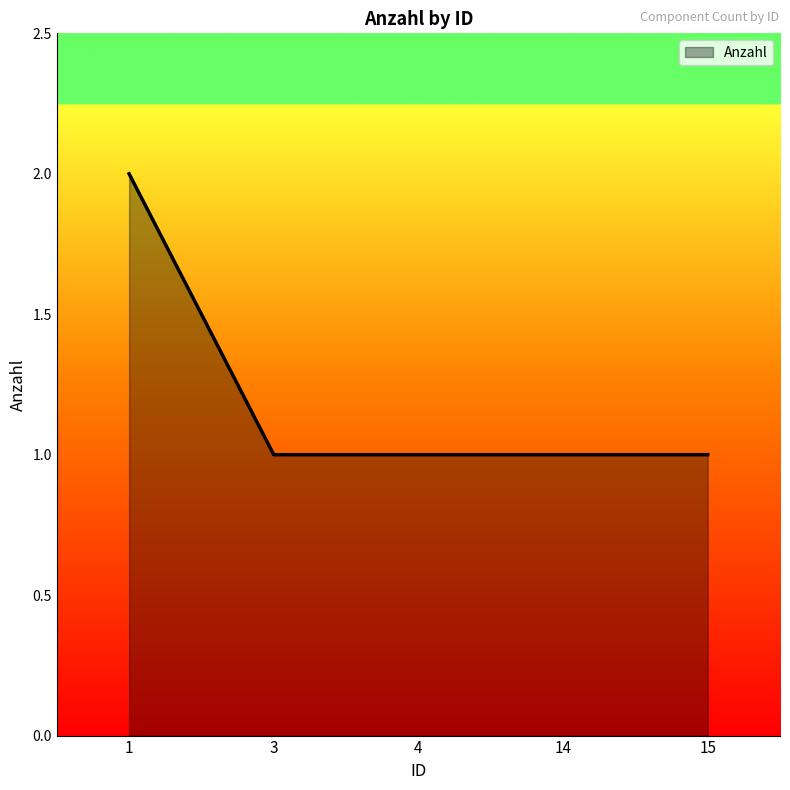

Approximately how many times larger is the value at 4 compared to 15?

1.0